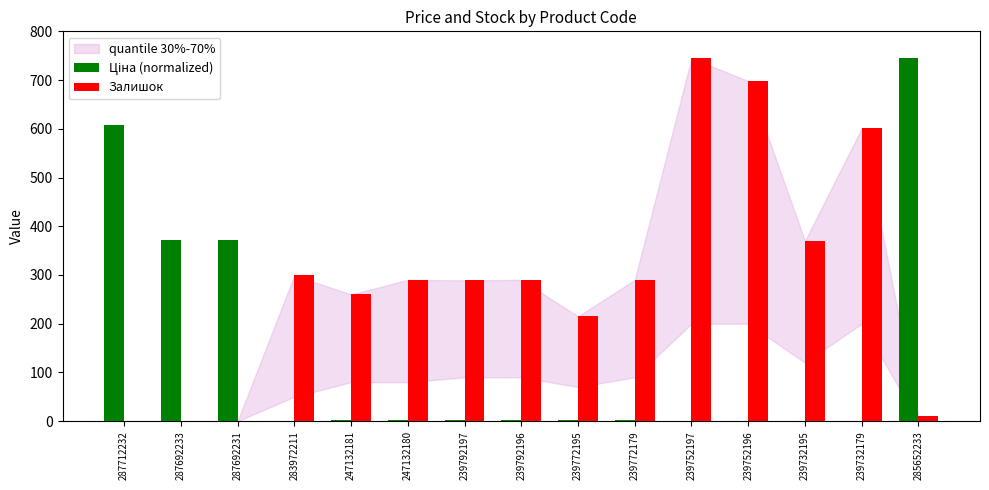

Which series has the largest total across all categories?

Залишок